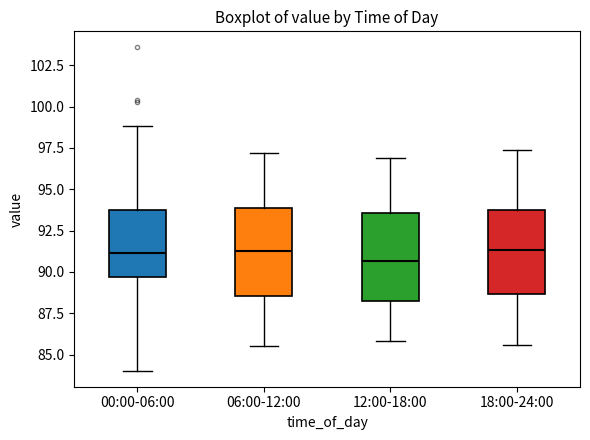

Reading left to right, transcribe this box plot: for each box, give where its median line is, the range the box spans, and where its two whiskers end, as read against the y-axis. The values are not printed on the chart, so give them approximately, as read against the axis.

00:00-06:00: median 91.0, box 89.5 to 93.5, whiskers 84.0 to 99.0
06:00-12:00: median 91.5, box 88.5 to 94.0, whiskers 85.5 to 97.0
12:00-18:00: median 90.5, box 88.5 to 93.5, whiskers 86.0 to 97.0
18:00-24:00: median 91.5, box 88.5 to 94.0, whiskers 85.5 to 97.5